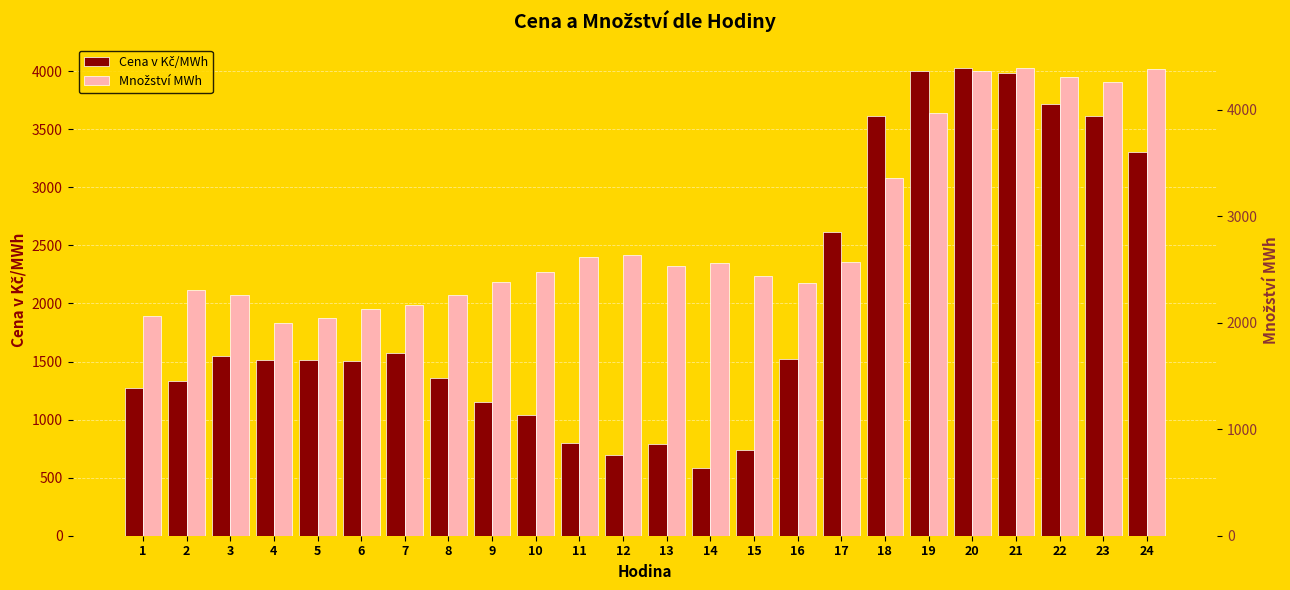

Reading right to left, list all the values displayed in this chart.

Cena v Kč/MWh: 24=3308.7	23=3610.5	22=3718.6	21=3988.9	20=4027.6	19=4002.2	18=3617.7	17=2616.0	16=1523.6	15=741.3	14=580.1	13=792.0	12=694.8	11=799.2	10=1035.8	9=1152.2	8=1360.3	7=1571.9	6=1507.7	5=1513.9	4=1512.9	3=1550.4	2=1332.8	1=1271.3
Množství MWh: 24=4385.5	23=4262.8	22=4310.6	21=4391.2	20=4364.5	19=3970.5	18=3358.9	17=2571.0	16=2371.4	15=2438.7	14=2563.5	13=2529.9	12=2636.8	11=2612.2	10=2476.2	9=2381.8	8=2257.3	7=2170.8	6=2124.0	5=2044.0	4=1995.7	3=2258.6	2=2306.2	1=2062.3